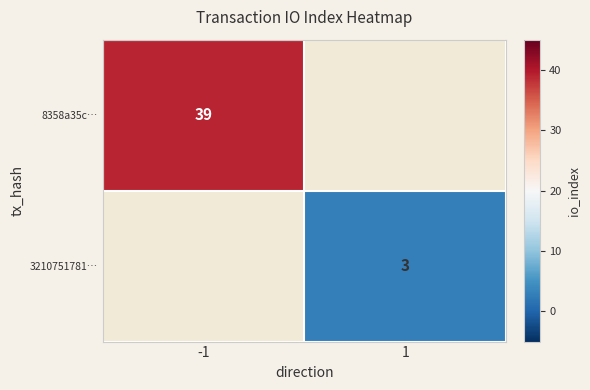

The value of 8358a35c… at -1 is 60. True or false?

False